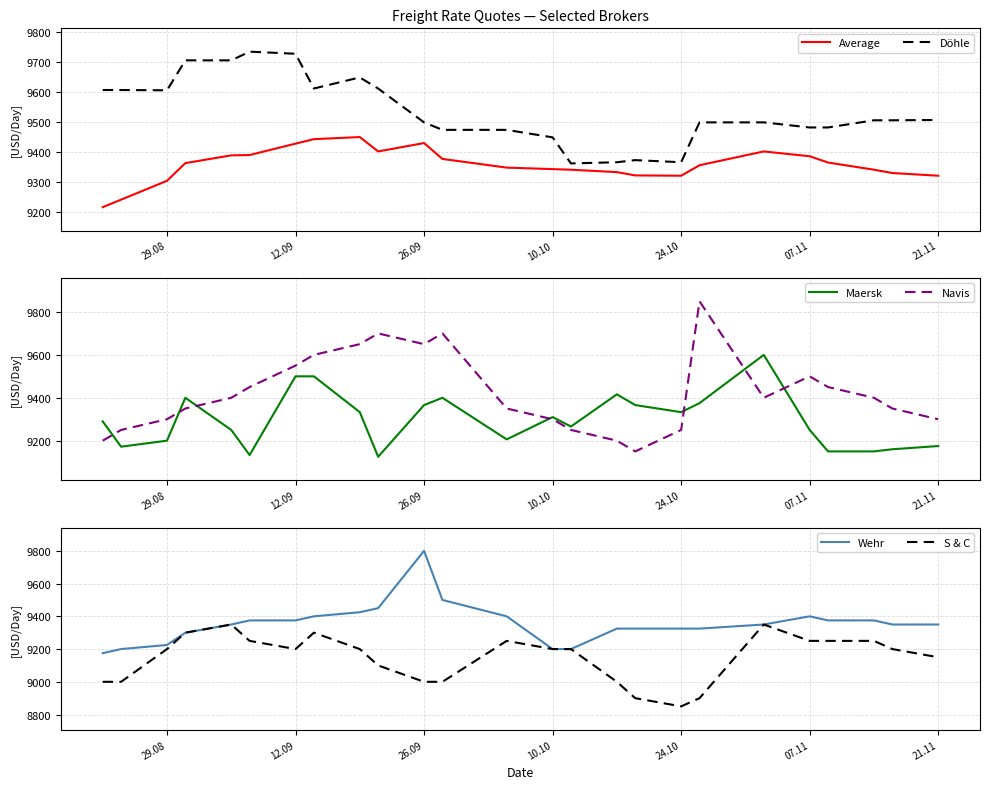

What is the difference between the second highest and minimum values in the Wehr series?

325